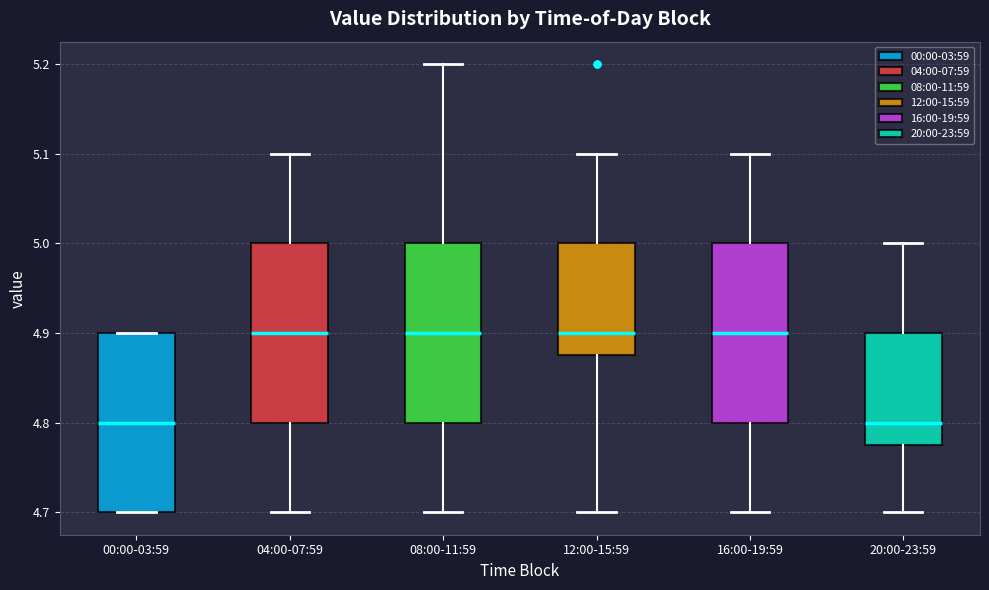

Where is the upper edge of the box for 08:00-11:59 on the y-axis? The values are not printed on the chart, so give them approximately, as read against the axis.

5.00